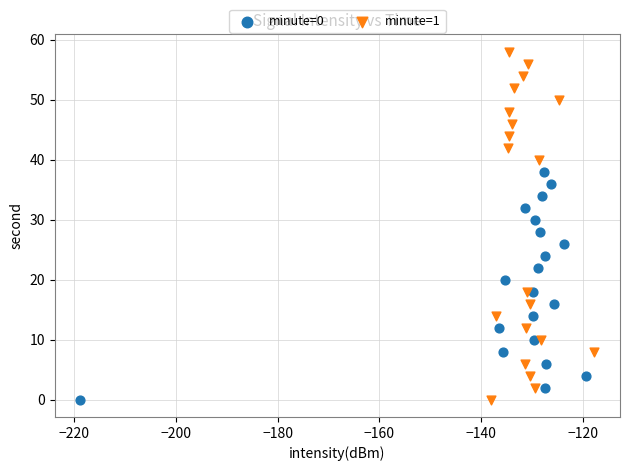

What are all the series names shown in the legend?

minute=0, minute=1